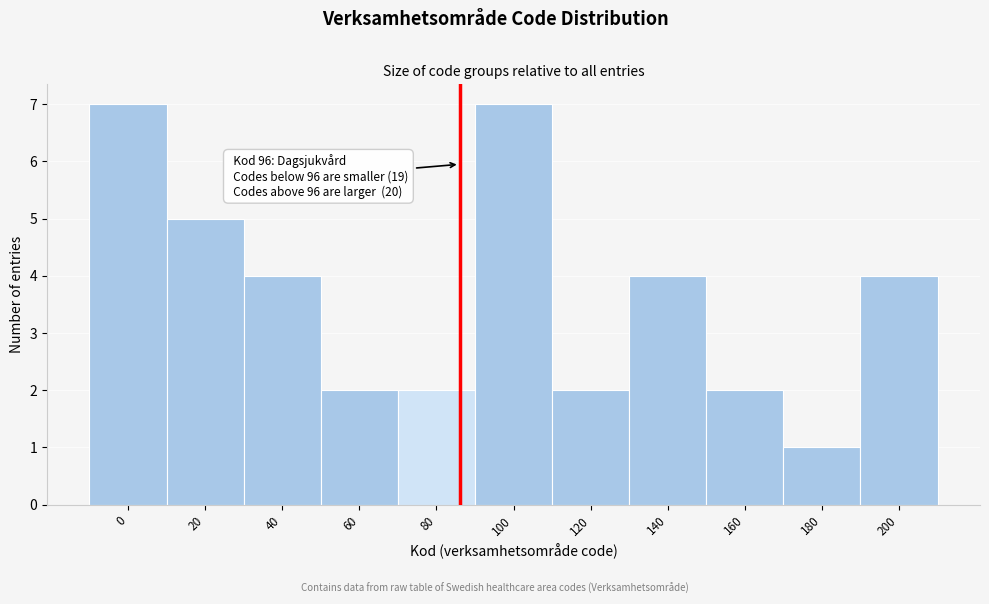

Reading left to right, extract all data points from this chart.

7	5	4	2	2	7	2	4	2	1	4